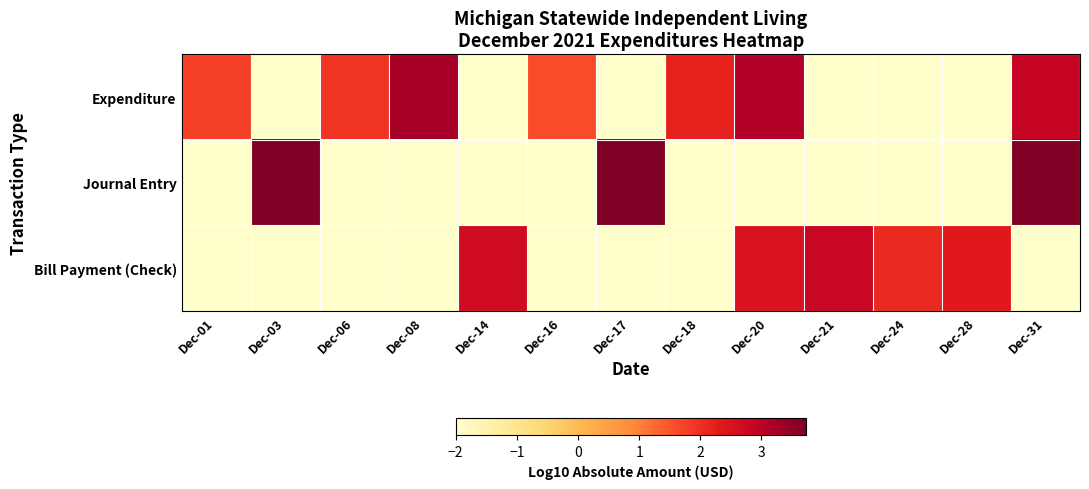

At Dec-31, list the series in order from smallest to largest.

Bill Payment (Check), Expenditure, Journal Entry